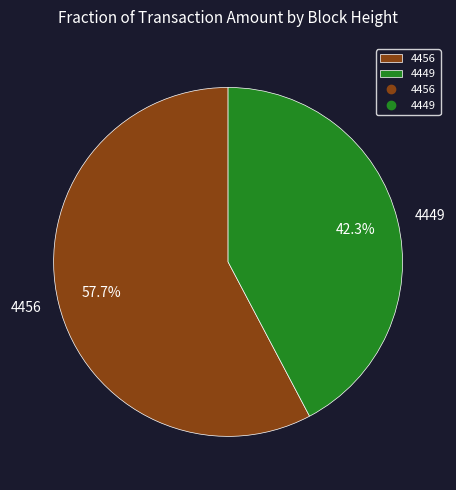

Is the sum of 4449 and 4456 greater than half?

Yes